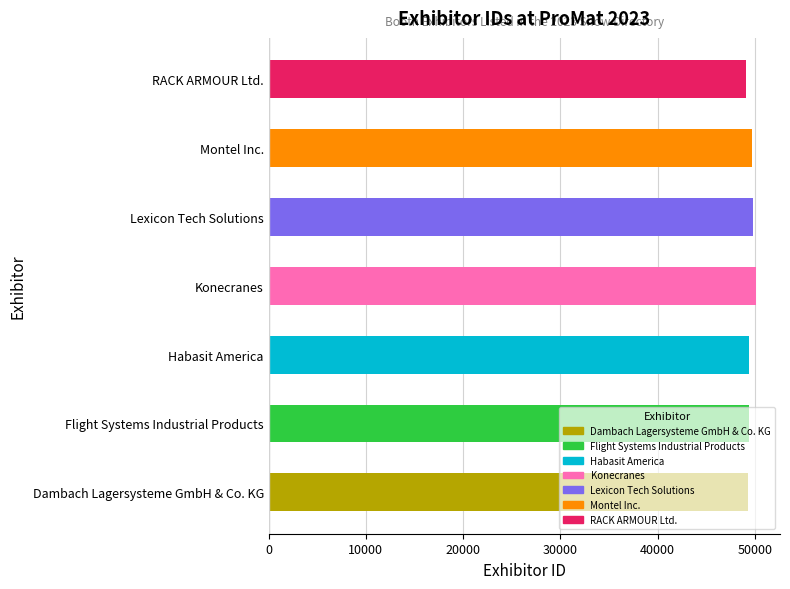

Are the bars horizontal?

Yes